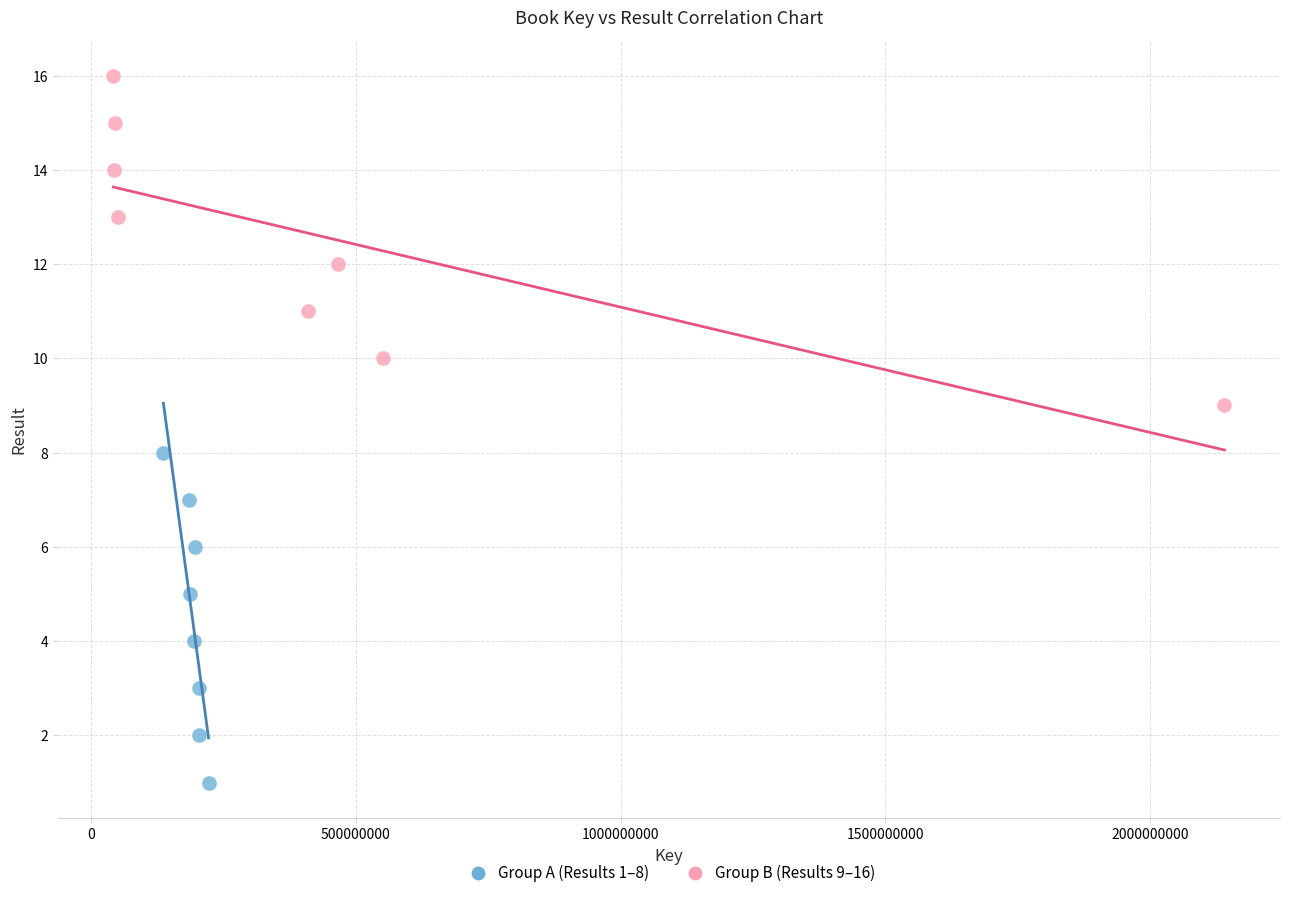

What are all the series names shown in the legend?

Group A (Results 1–8), Group B (Results 9–16)